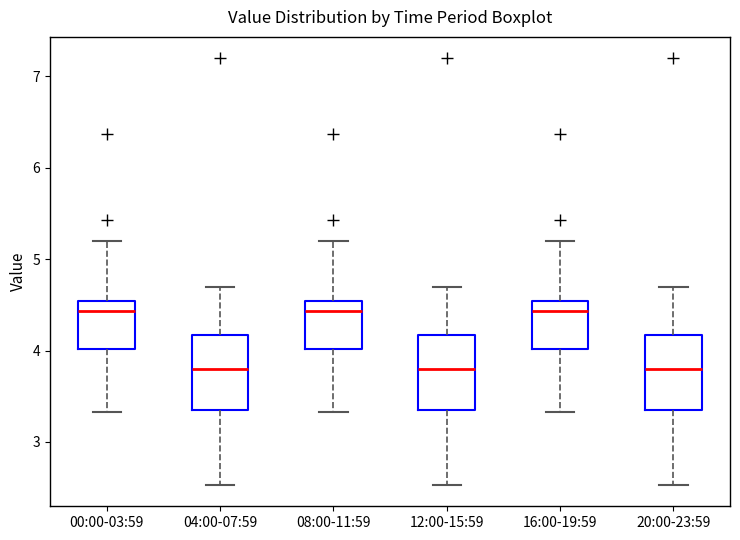

Reading left to right, transcribe this box plot: for each box, give where its median line is, the range the box spans, and where its two whiskers end, as read against the y-axis. The values are not printed on the chart, so give them approximately, as read against the axis.

00:00-03:59: median 4.4, box 4.0 to 4.5, whiskers 3.3 to 5.2
04:00-07:59: median 3.8, box 3.4 to 4.2, whiskers 2.5 to 4.7
08:00-11:59: median 4.4, box 4.0 to 4.5, whiskers 3.3 to 5.2
12:00-15:59: median 3.8, box 3.4 to 4.2, whiskers 2.5 to 4.7
16:00-19:59: median 4.4, box 4.0 to 4.5, whiskers 3.3 to 5.2
20:00-23:59: median 3.8, box 3.4 to 4.2, whiskers 2.5 to 4.7